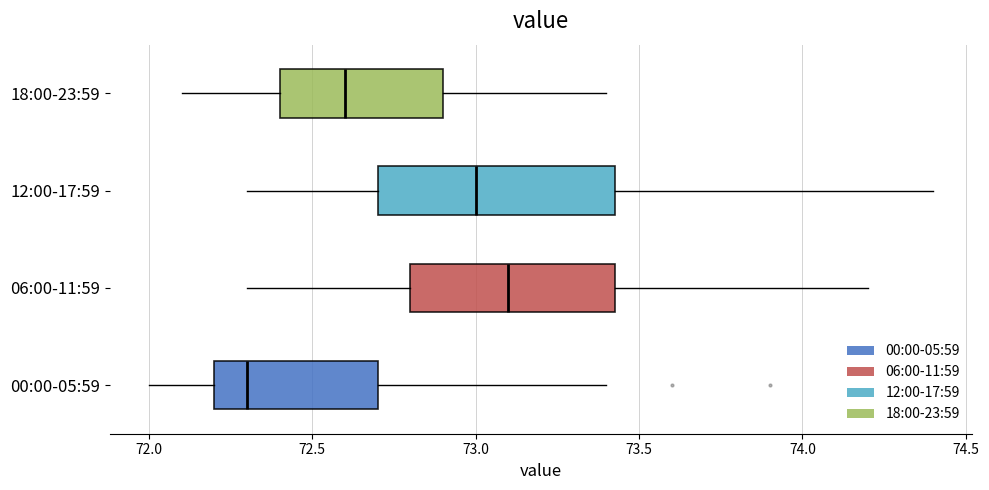

Reading bottom to top, transcribe this box plot: for each box, give where its median line is, the range the box spans, and where its two whiskers end, as read against the x-axis. The values are not printed on the chart, so give them approximately, as read against the axis.

00:00-05:59: median 72.30, box 72.20 to 72.70, whiskers 72.00 to 73.40
06:00-11:59: median 73.10, box 72.80 to 73.45, whiskers 72.30 to 74.20
12:00-17:59: median 73.00, box 72.70 to 73.45, whiskers 72.30 to 74.40
18:00-23:59: median 72.60, box 72.40 to 72.90, whiskers 72.10 to 73.40